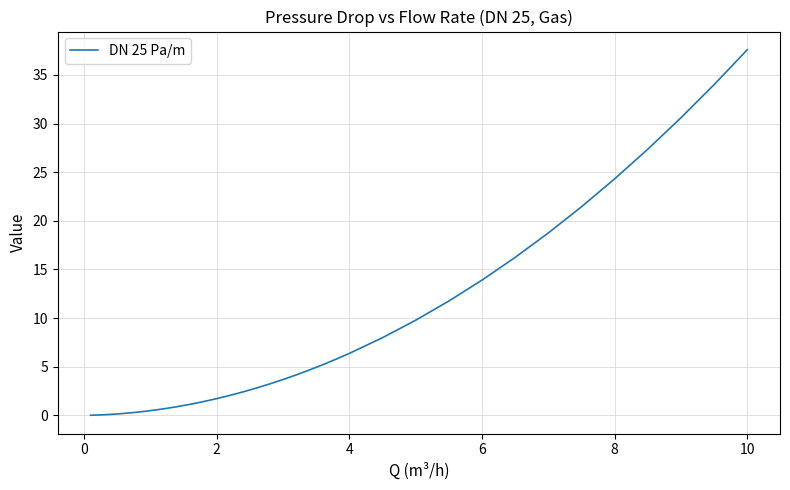

What is the difference between the maximum and minimum values?

37.6